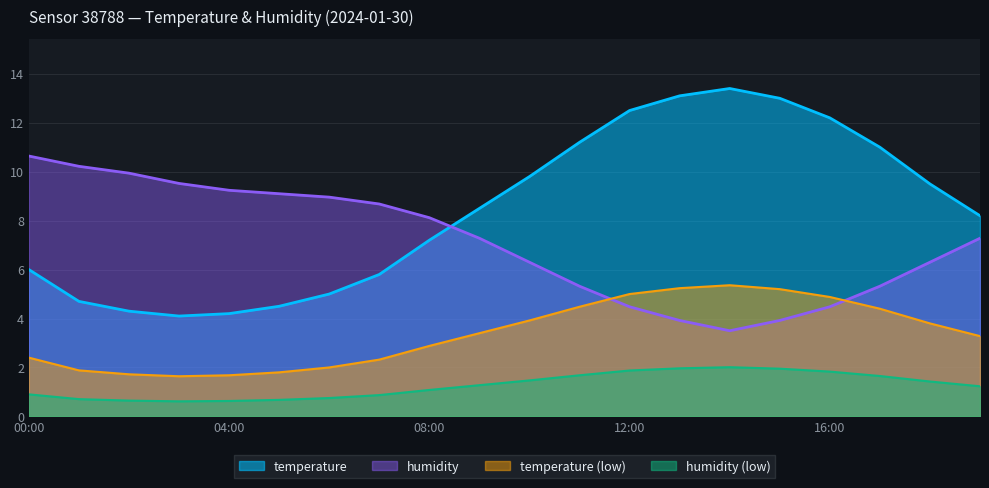

What are all the series names shown in the legend?

temperature, humidity, temperature (low), humidity (low)